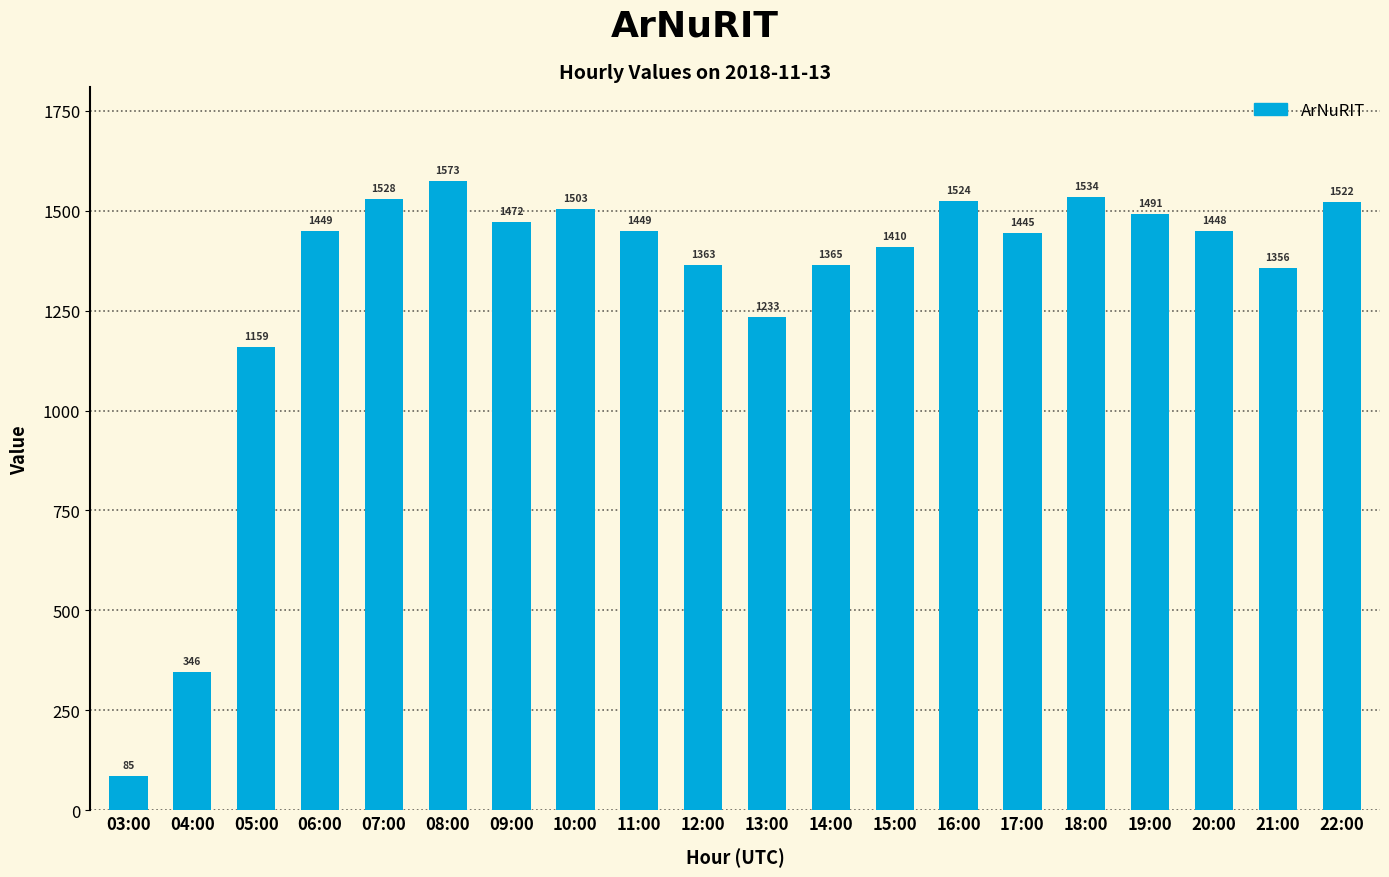

At which label is the value closest to 829?

05:00